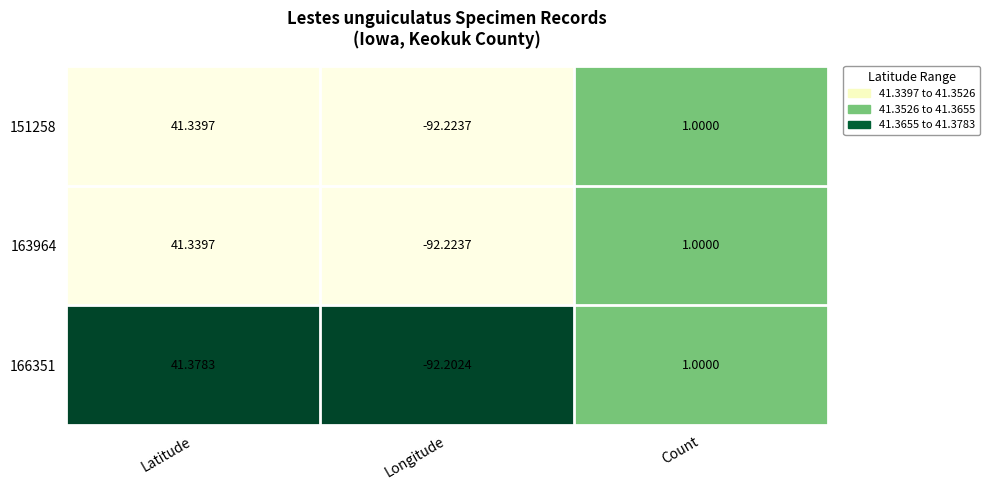

List the labels in order of 166351 value, largest first.

Latitude, Count, Longitude